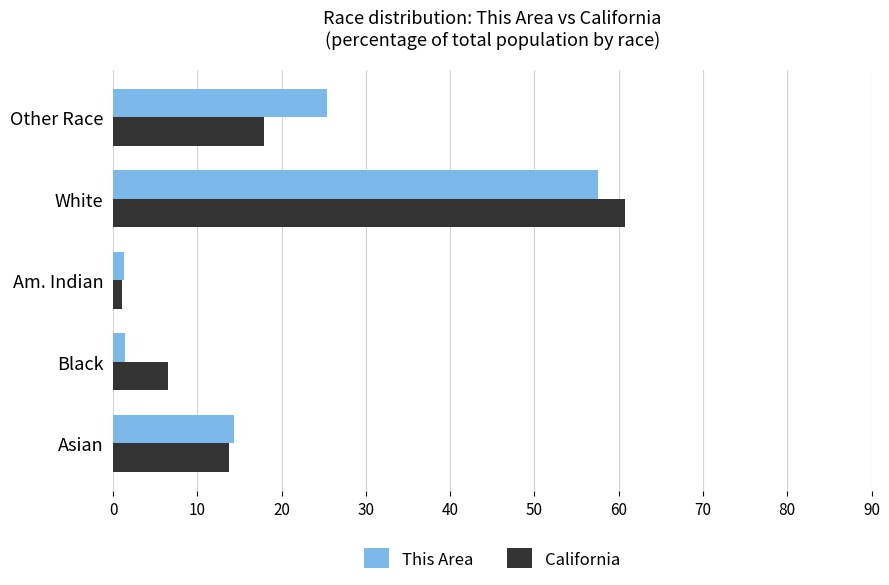

Which category has the highest value across all series?

White